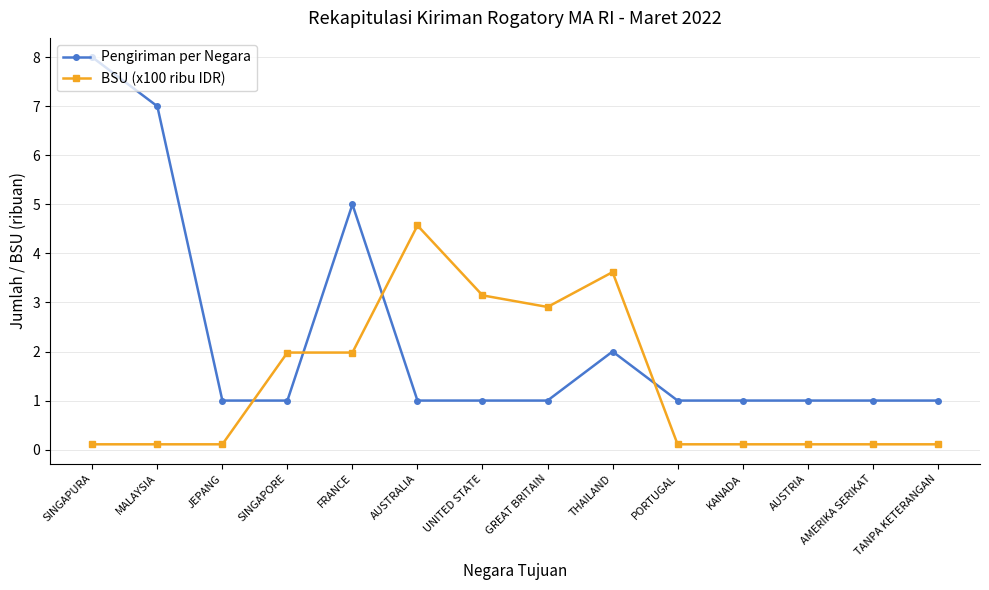

What is the sum of the BSU (x100 ribu IDR) values at SINGAPURA and MALAYSIA?

0.2